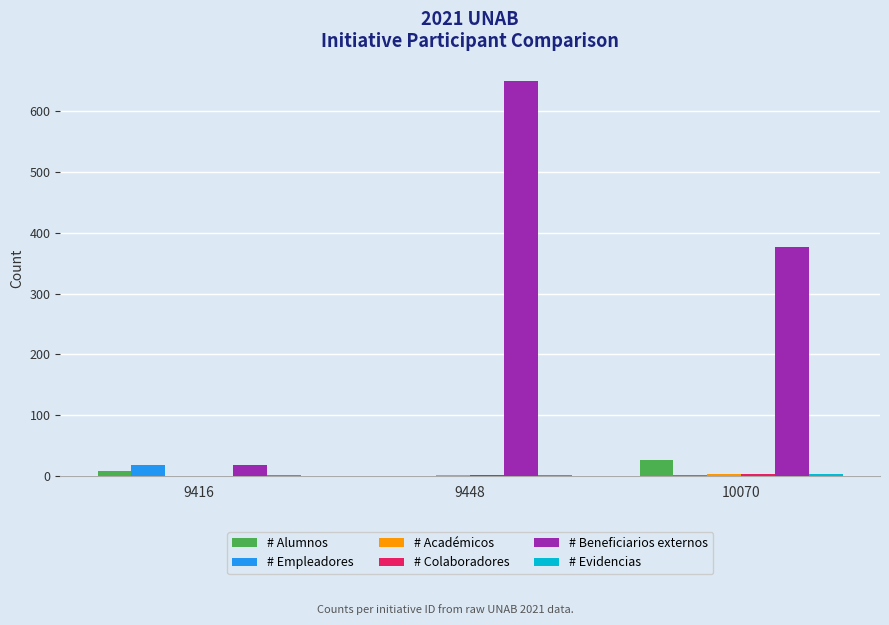

At which label does # Beneficiarios externos reach its peak?

9448